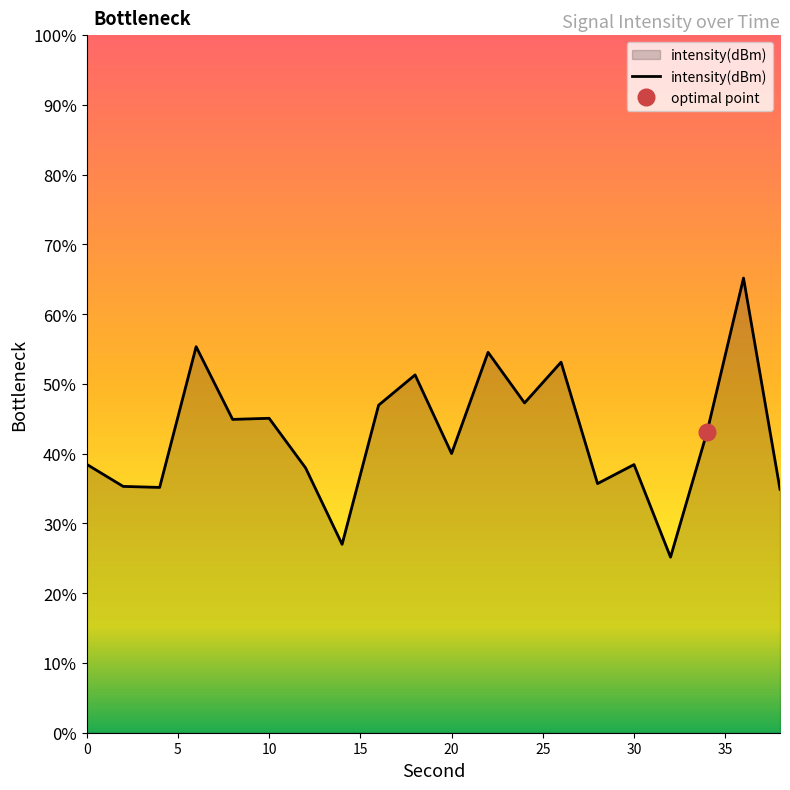

Does the chart have visible grid lines?

No